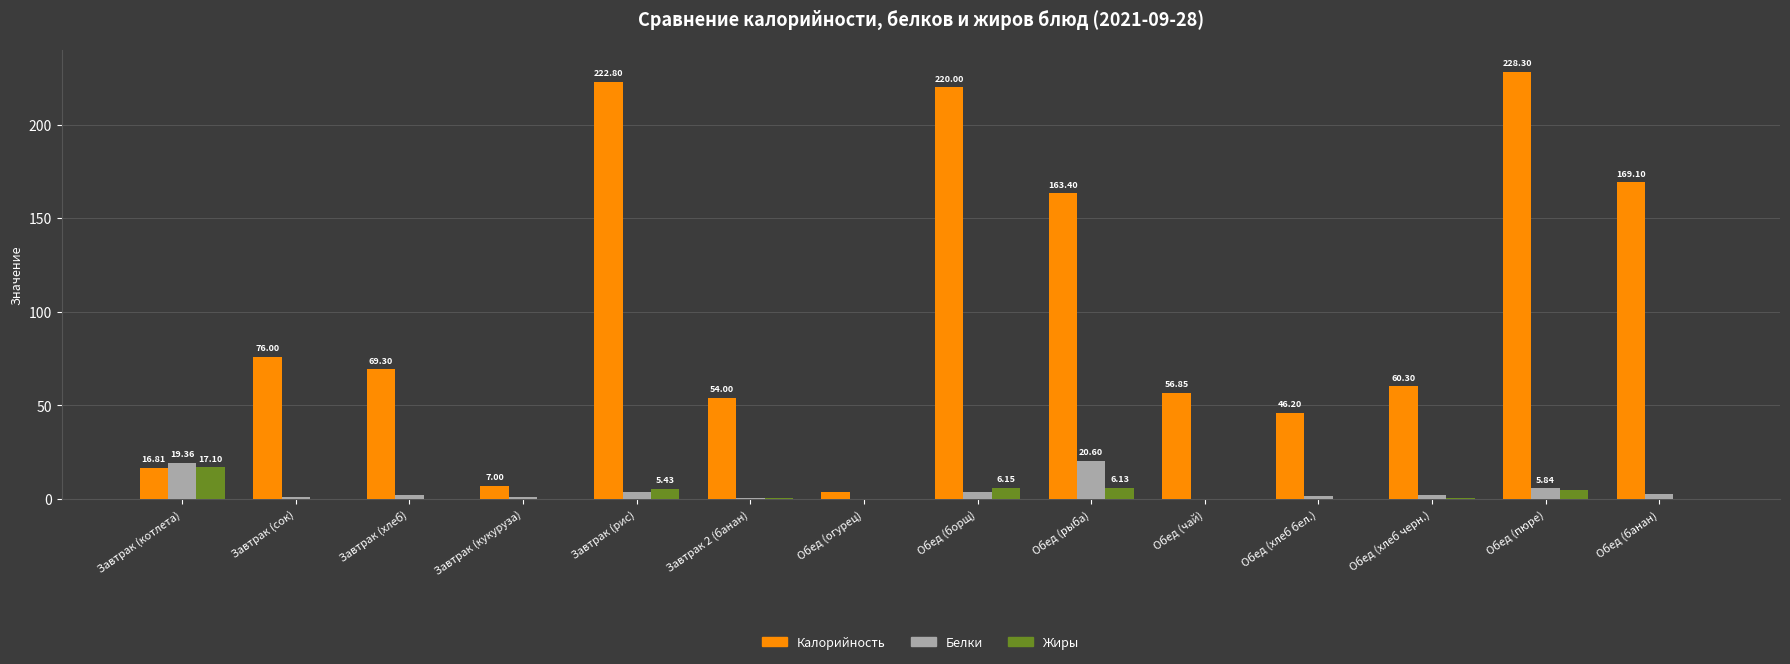

At which label does Калорийность first exceed 69?

Завтрак (сок)